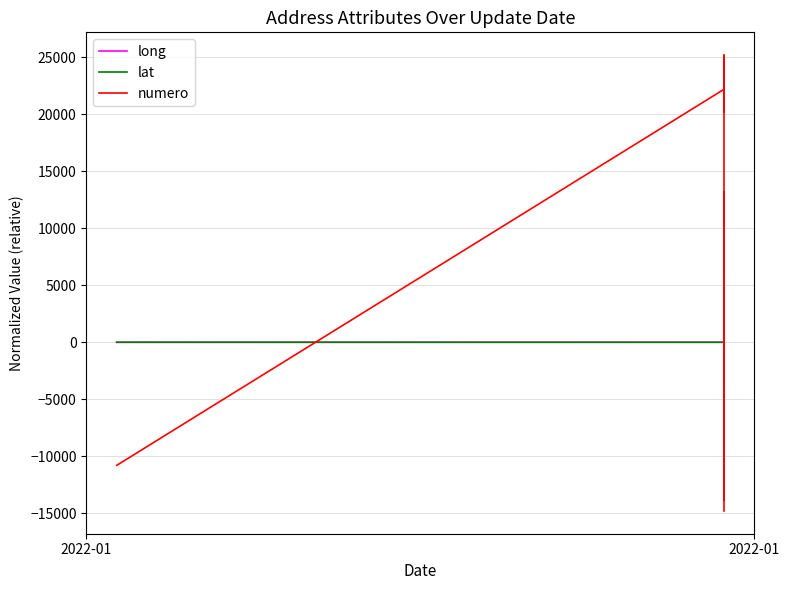

What is the greatest value displayed?

25200.0